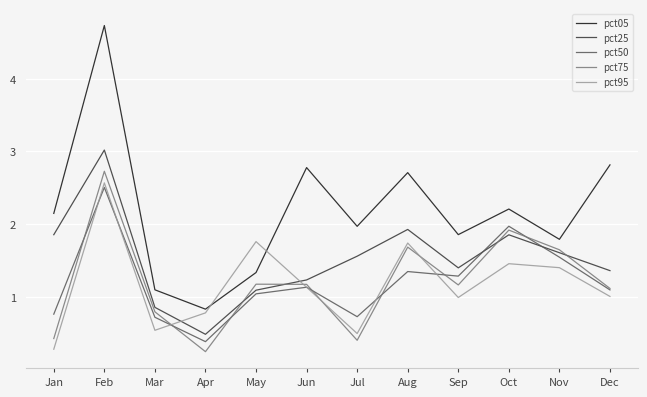

After their last crossing, which series has the higher values: pct75 or pct25?

pct25